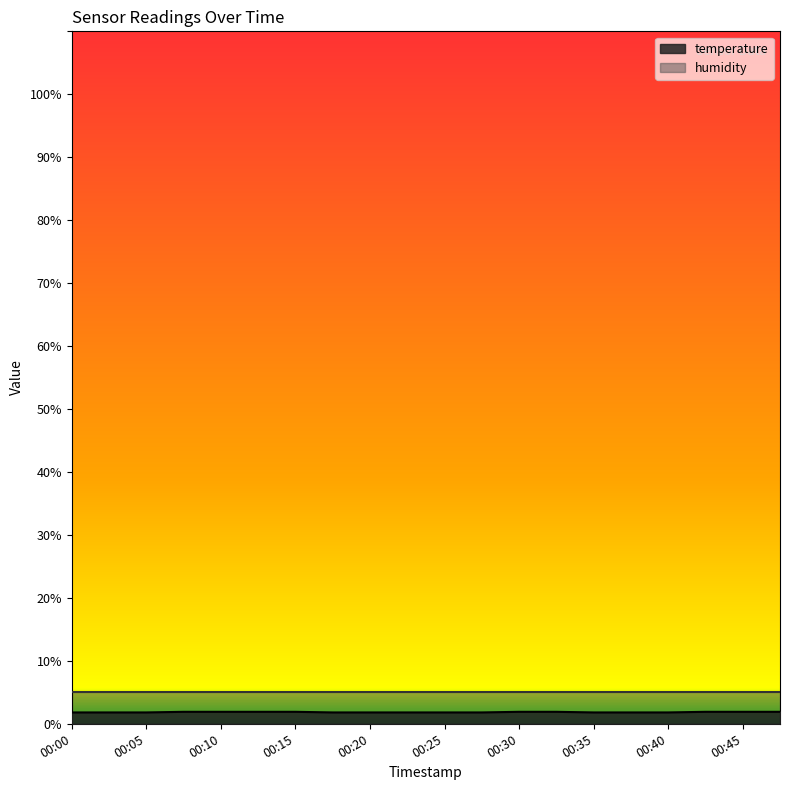

Which has a higher value, 00:30 or 00:38?

00:30